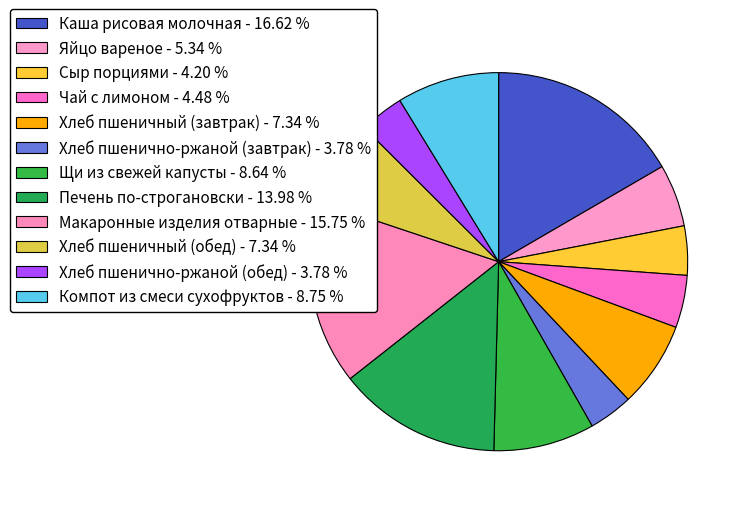

To the nearest percent, what is the combined percentage of Щи из свежей капусты and Компот из смеси сухофруктов?

17%